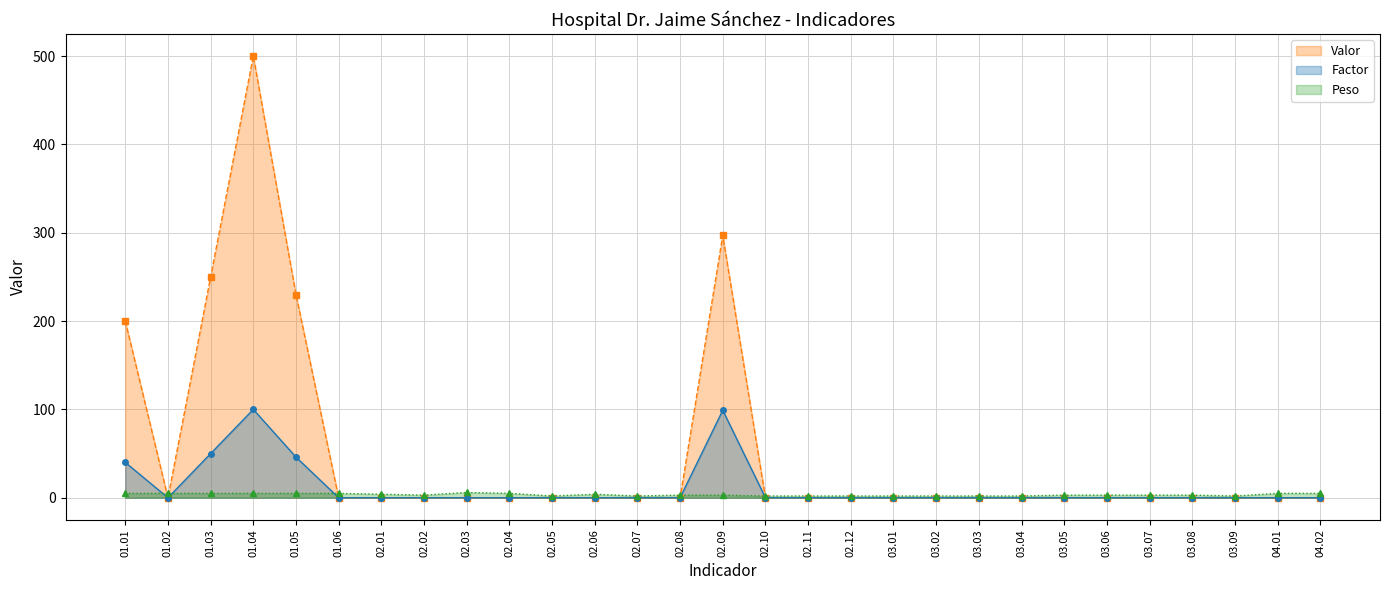

What is the total value across all series at 02.10?

2